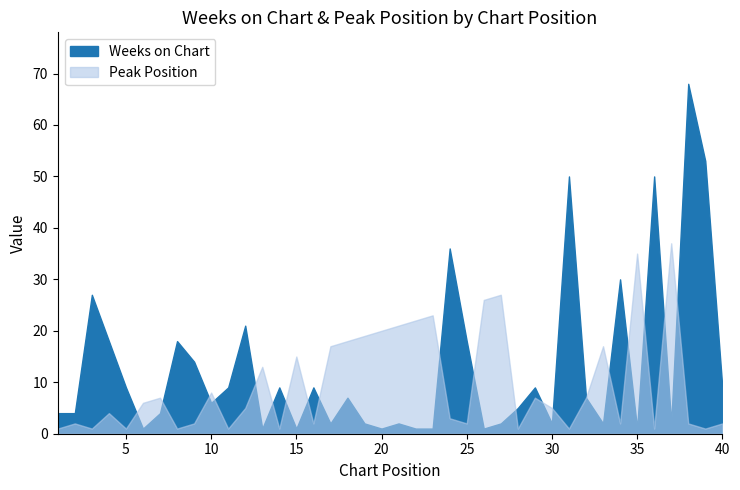

Which series changed the most between 11 and 33?

Peak Position